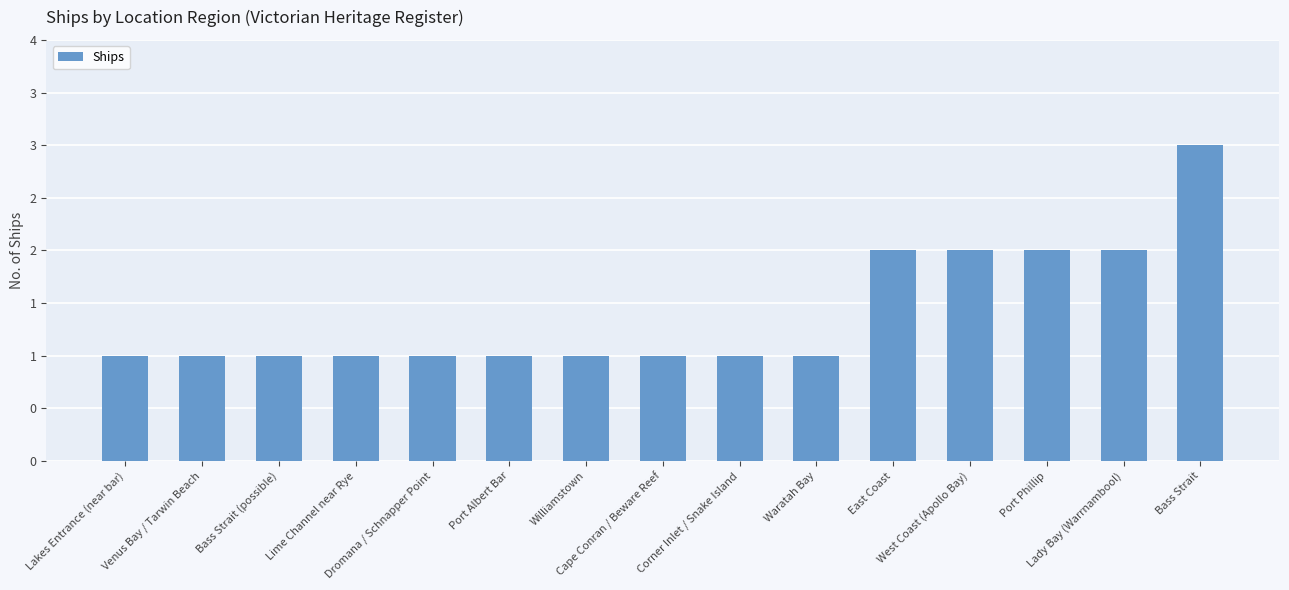

Does the chart contain stacked bars?

No